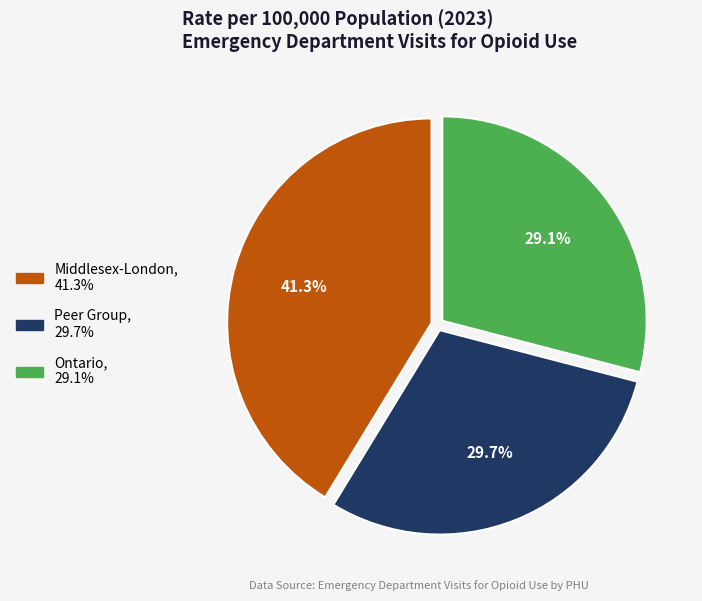

How many segments does this pie chart have?

3